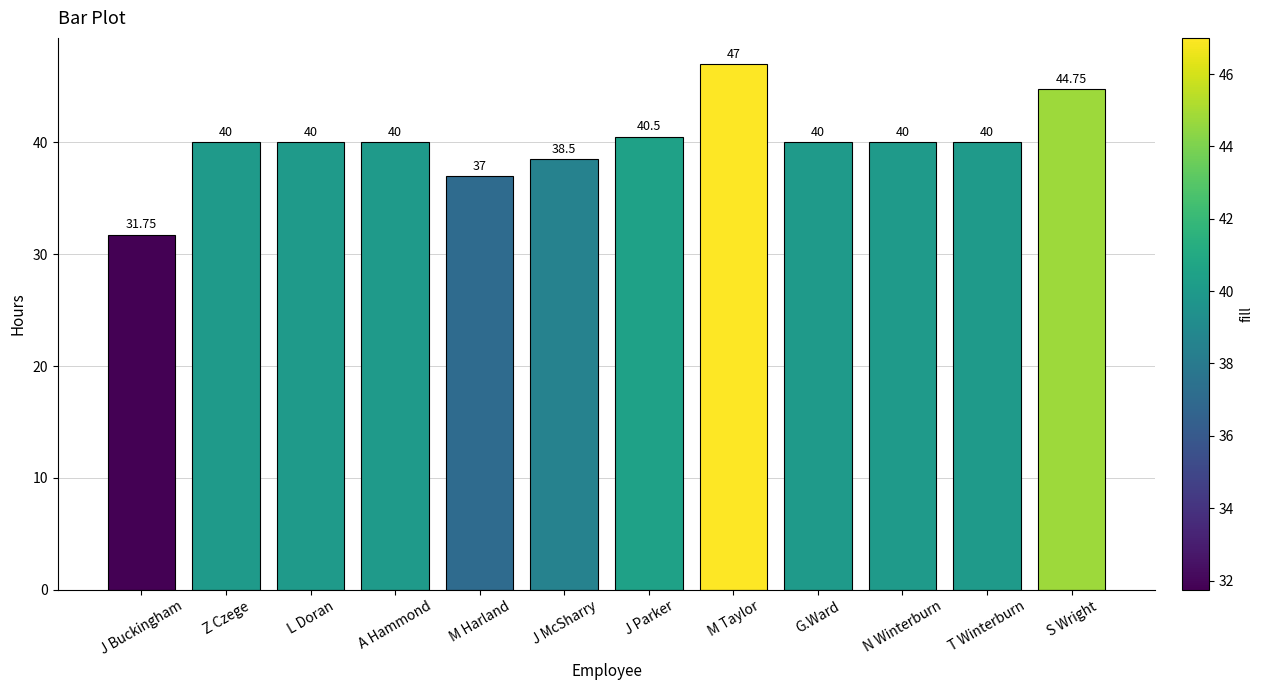

How many data points are less than 40?

3